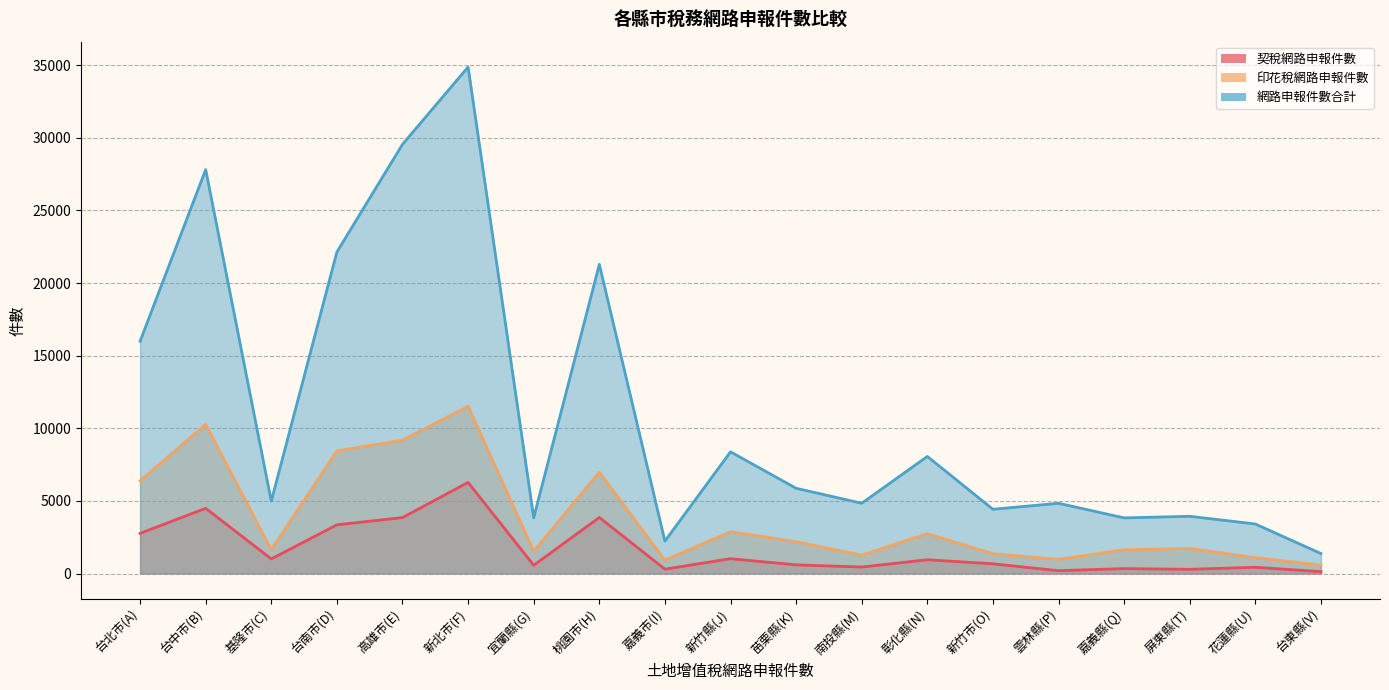

Read the 網路申報件數合計 value at 台北市(A).

15988